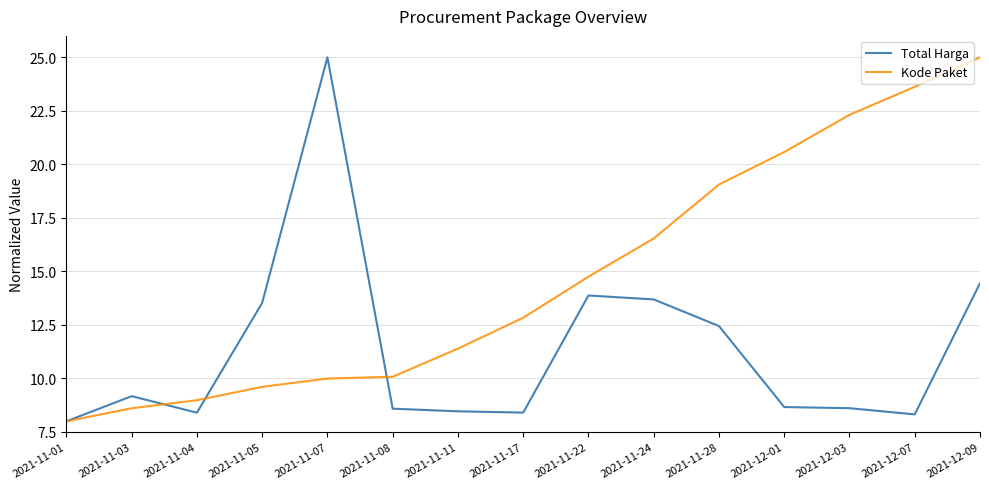

At 2021-11-28, list the series in order from smallest to largest.

Total Harga, Kode Paket